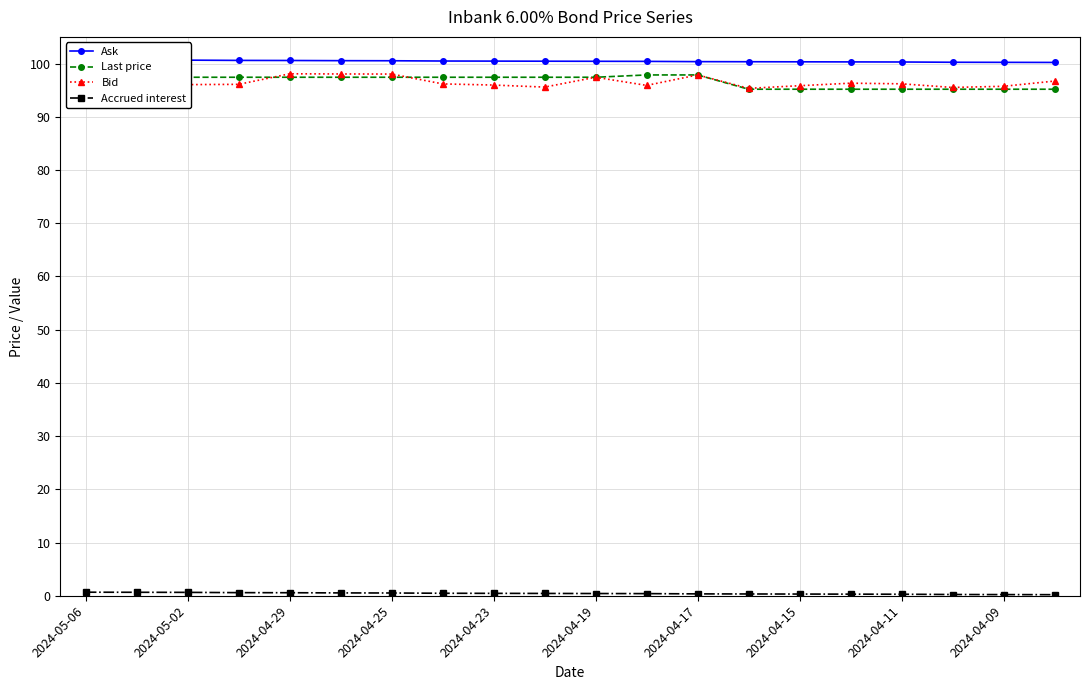

List the labels in order of Accrued interest value, largest first.

2024-05-06, 2024-05-02, 2024-04-29, 2024-04-25, 2024-04-23, 2024-04-19, 2024-04-17, 2024-04-15, 2024-04-11, 2024-04-09, 10, 11, 12, 13, 14, 15, 16, 17, 18, 19